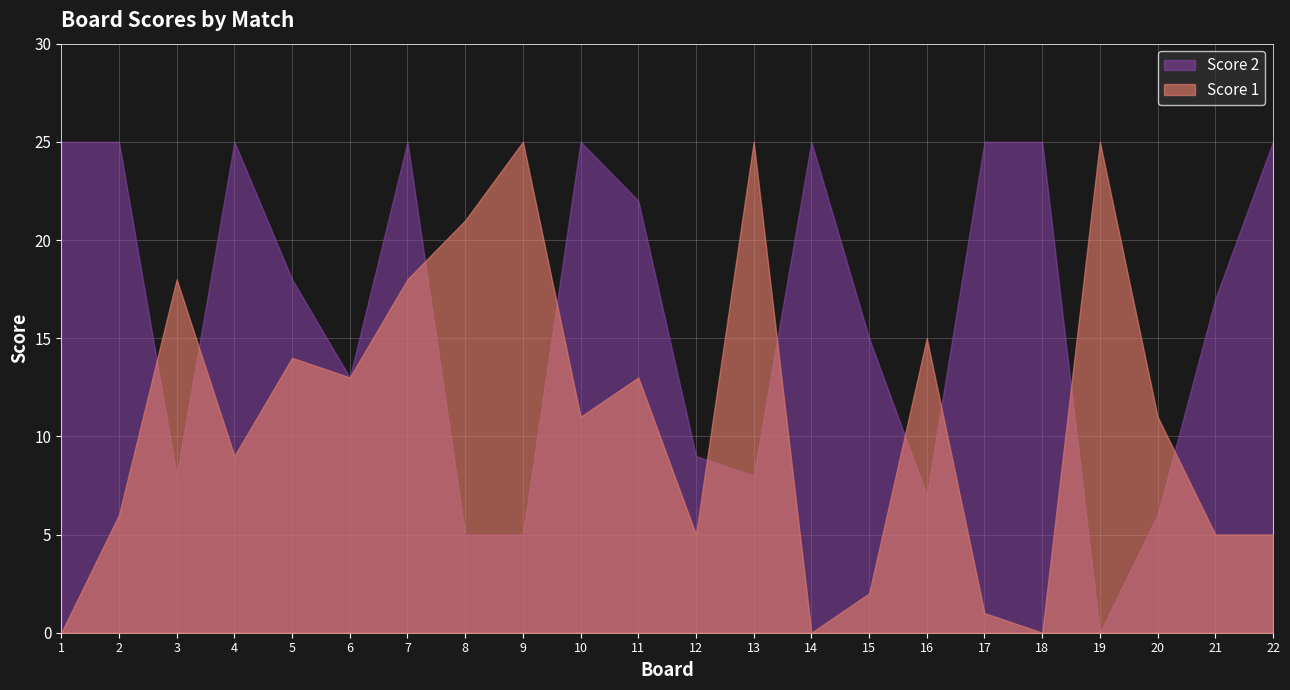

How many values in the Score 2 series are below 18?

11